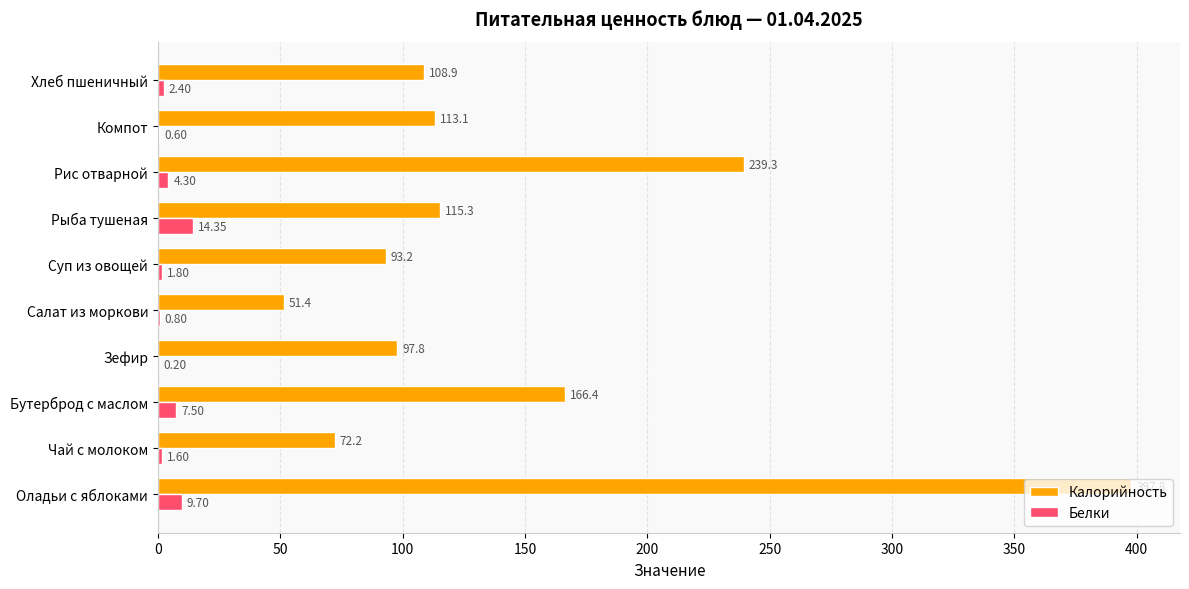

Which label corresponds to the largest value in the chart?

Оладьи с яблоками